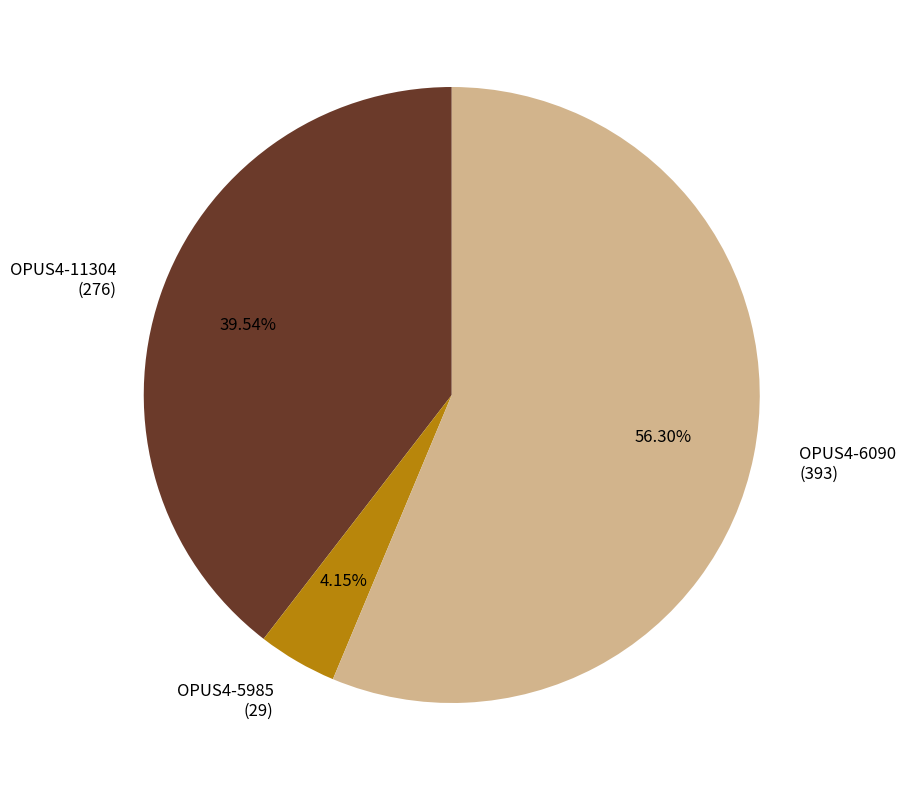

Approximately how many times larger is the value at OPUS4-6090 (393) compared to OPUS4-5985 (29)?

13.6